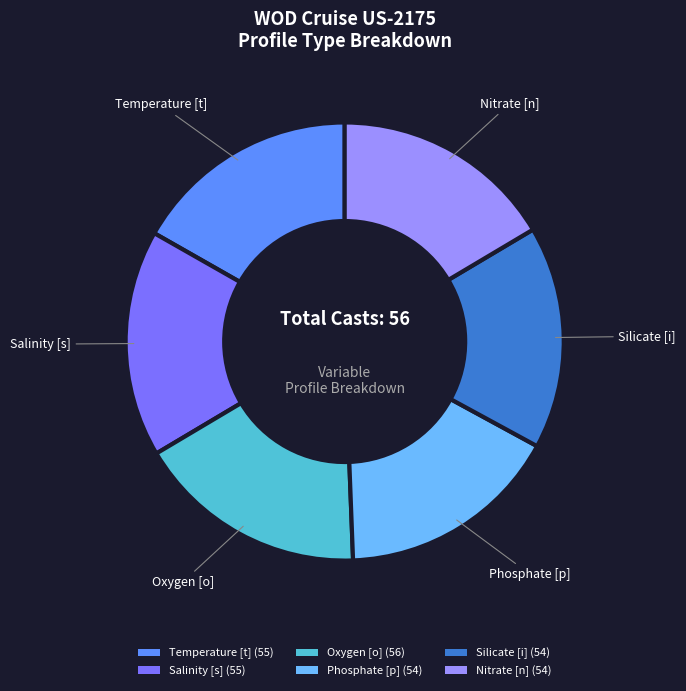

Do Silicate [i] and Salinity [s] together represent more than half of the pie?

No